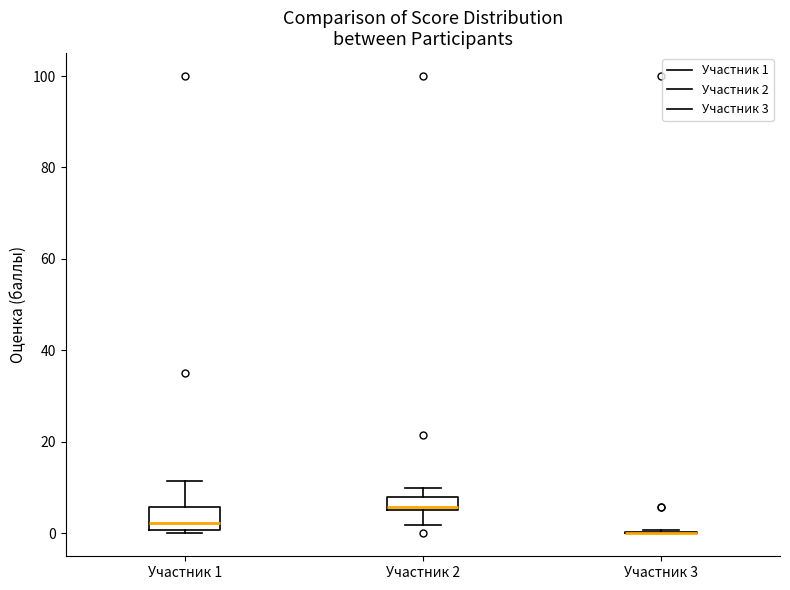

Comparing the boxes themselves (not the whiskers), which one is the tallest?

Участник 1